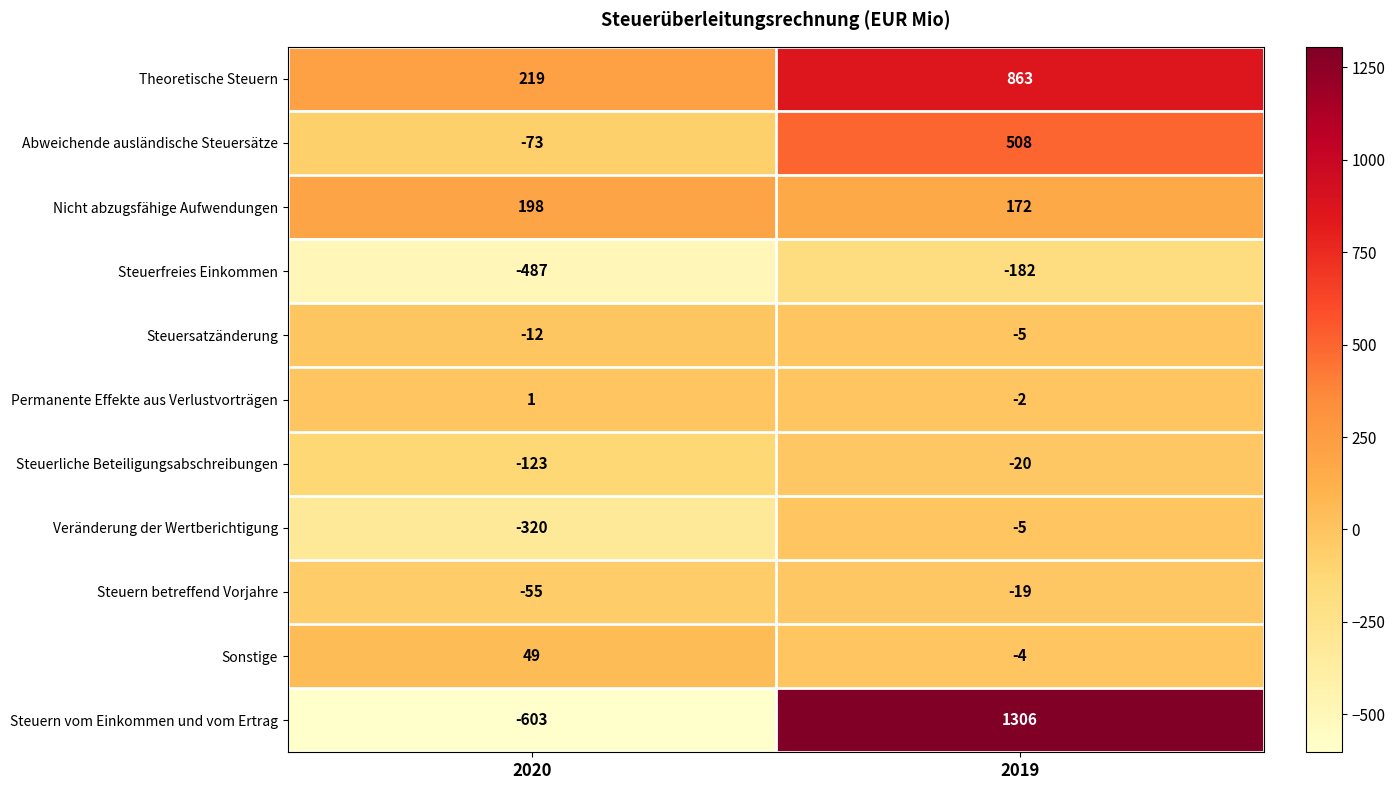

What is the sum of the Steuerliche Beteiligungsabschreibungen values at 2020 and 2019?

-143